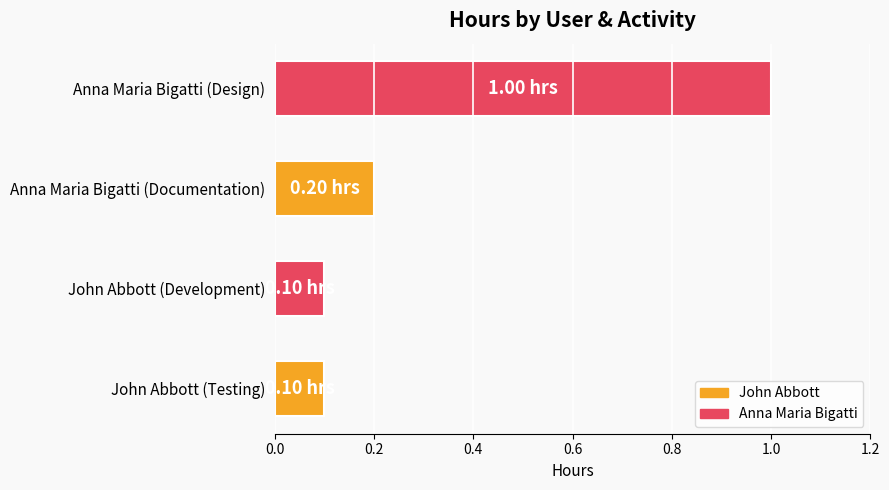

What is the smallest value displayed?

0.1